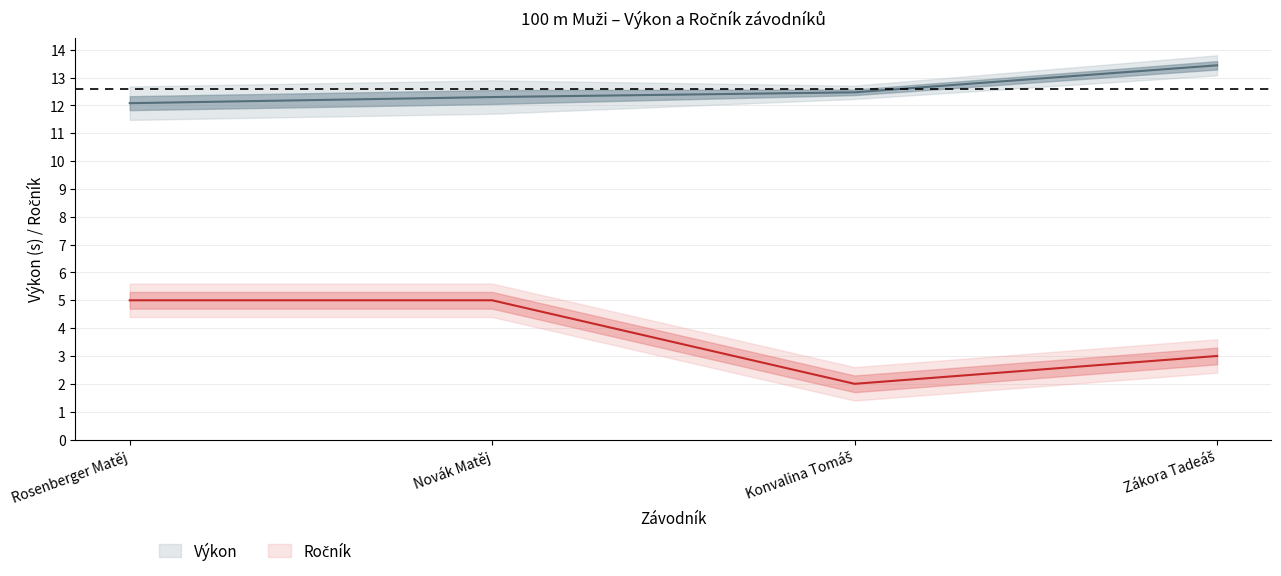

True or false: Výkon and Ročník cross at least once.

False